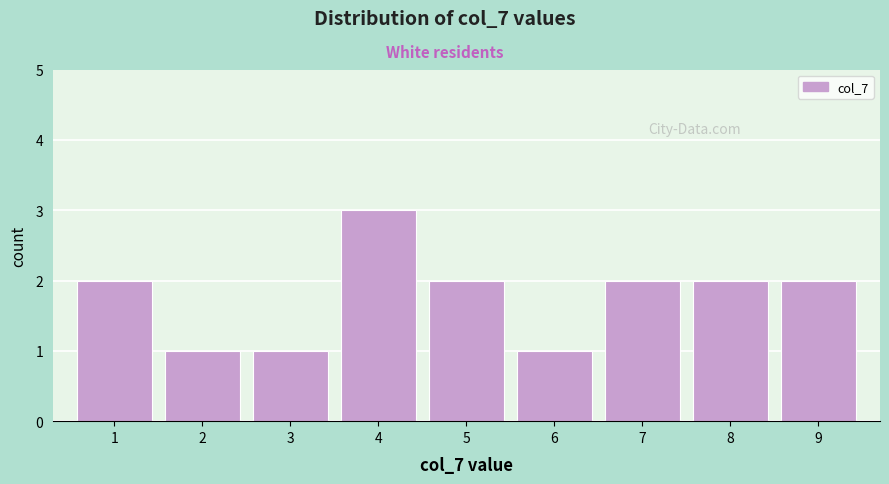

Reading left to right, list all the values displayed in this chart.

2	1	1	3	2	1	2	2	2